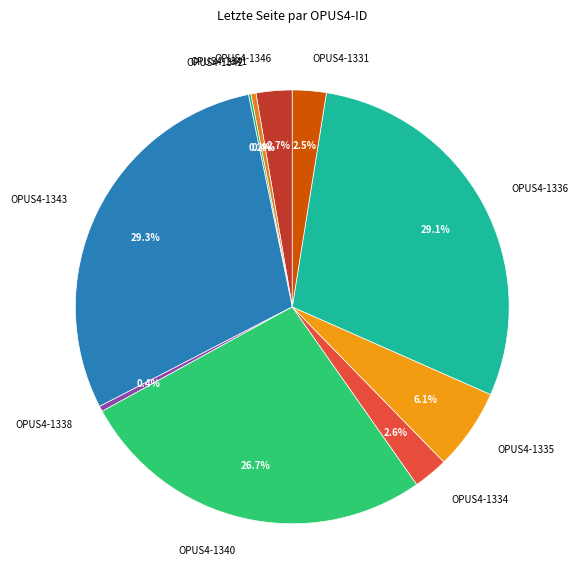

Do OPUS4-1346 and OPUS4-1335 together represent more than half of the pie?

No